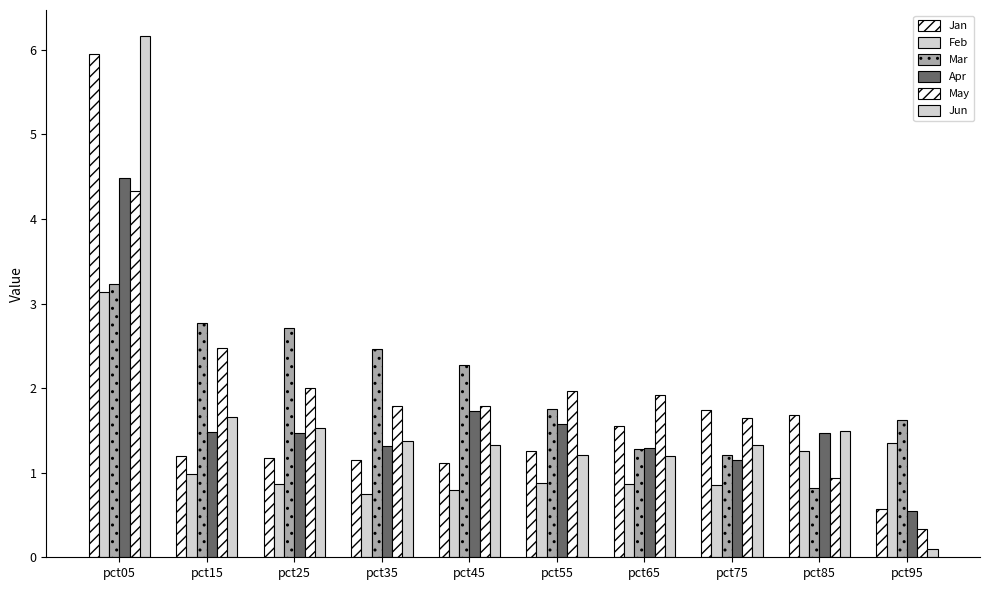

How many values in the Mar series are below 2?

5